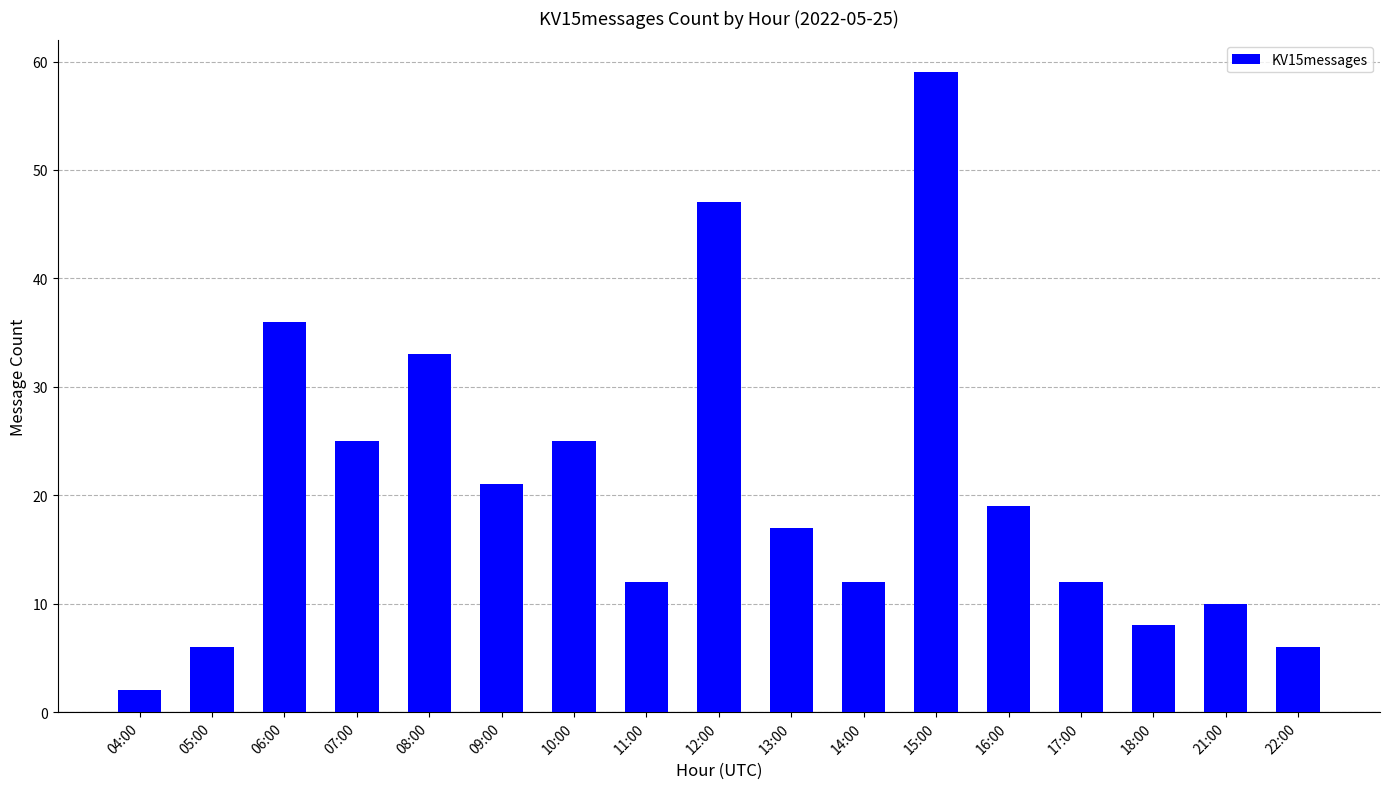

What is the smallest value displayed?

2